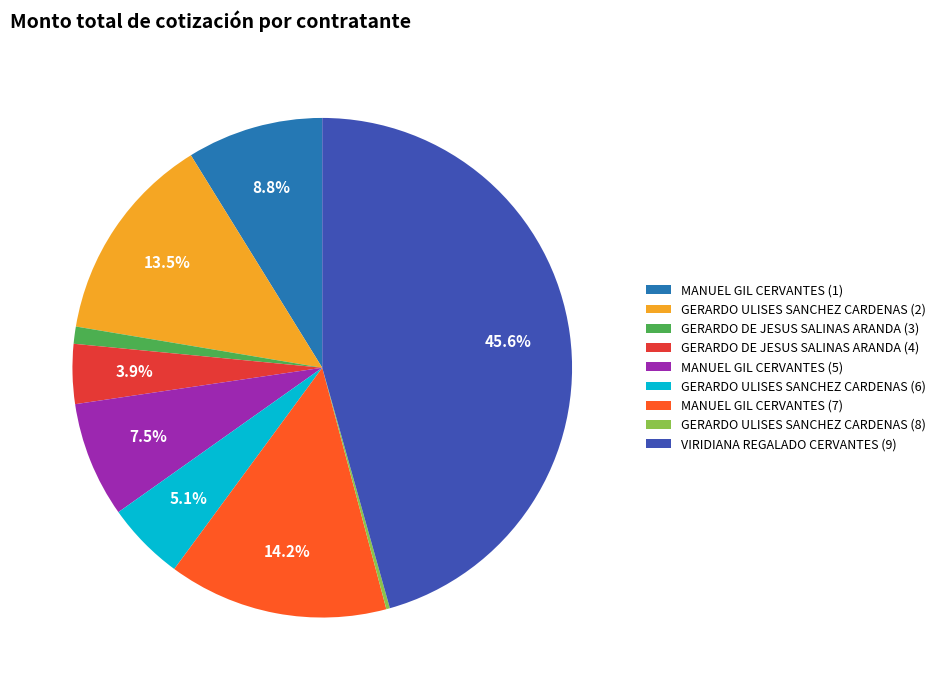

To the nearest percent, what is the combined percentage of VIRIDIANA REGALADO CERVANTES (9) and MANUEL GIL CERVANTES (7)?

60%